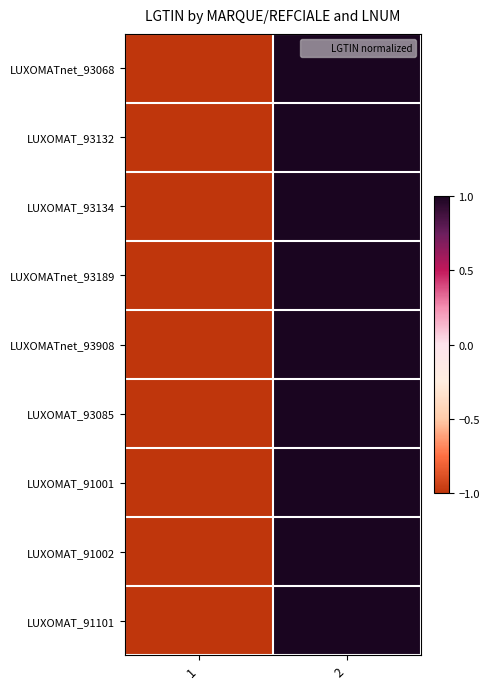

Reading left to right, transcribe all the data shown in this chart.

LUXOMATnet_93068: 1=-1	2=1
LUXOMAT_93132: 1=-1	2=1
LUXOMAT_93134: 1=-1	2=1
LUXOMATnet_93189: 1=-1	2=1
LUXOMATnet_93908: 1=-1	2=1
LUXOMAT_93085: 1=-1	2=1
LUXOMAT_91001: 1=-1	2=1
LUXOMAT_91002: 1=-1	2=1
LUXOMAT_91101: 1=-1	2=1